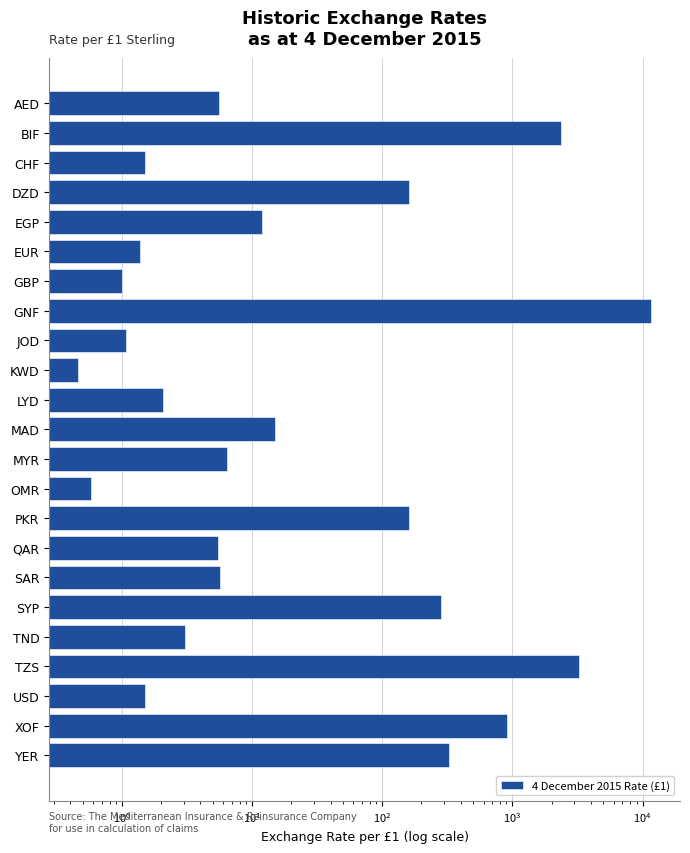

What is the value of the 1st bar from the left?

5.5